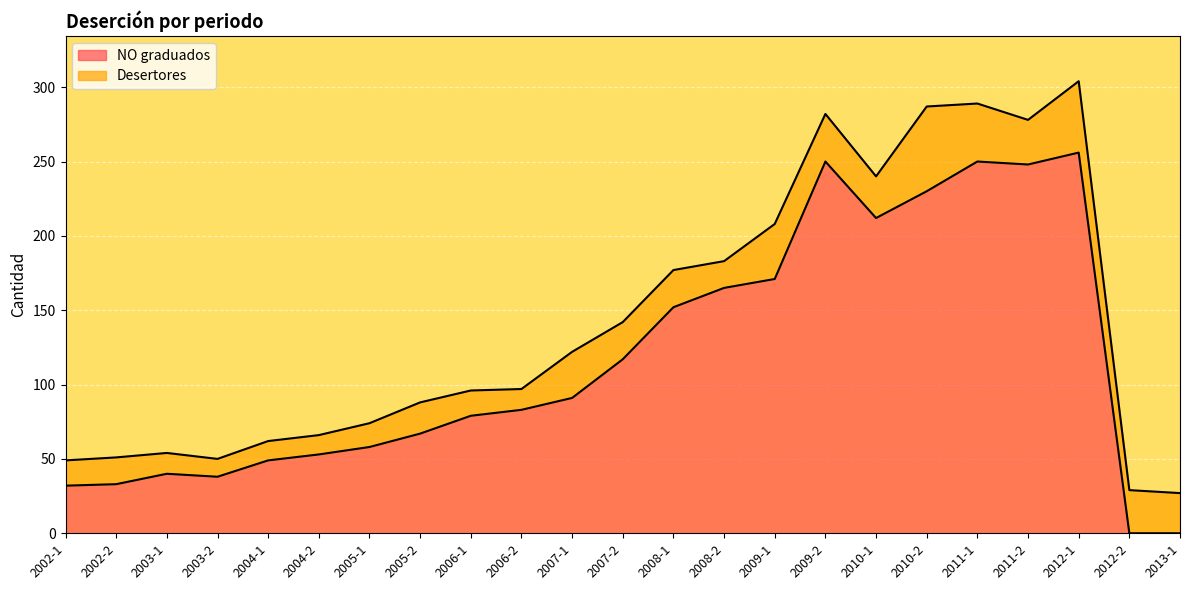

Where is the first local maximum?

2003-1